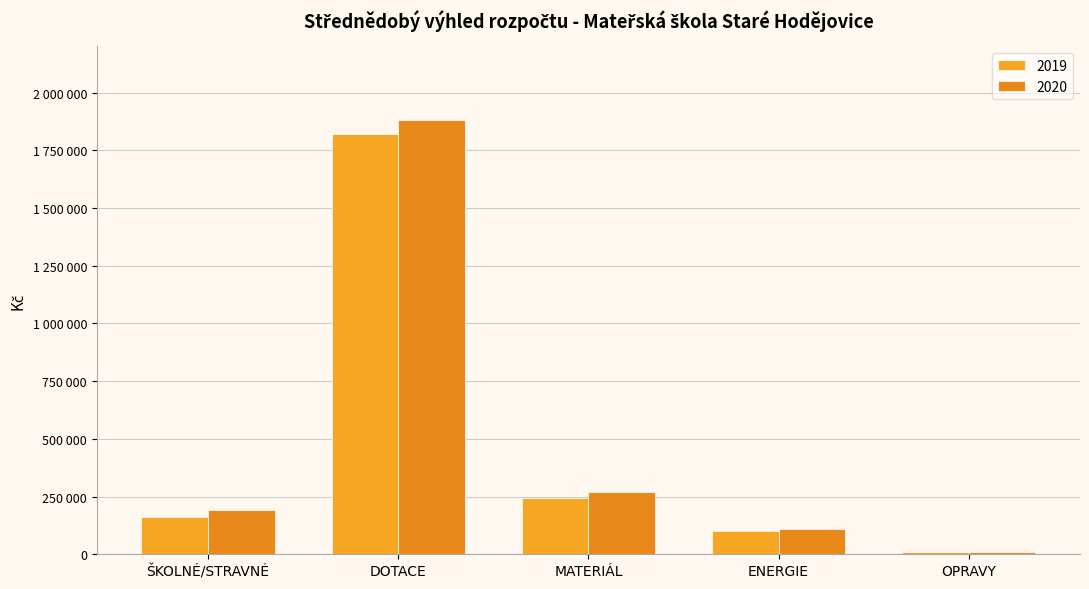

At how many categories does at least one series exceed 1742353?

1